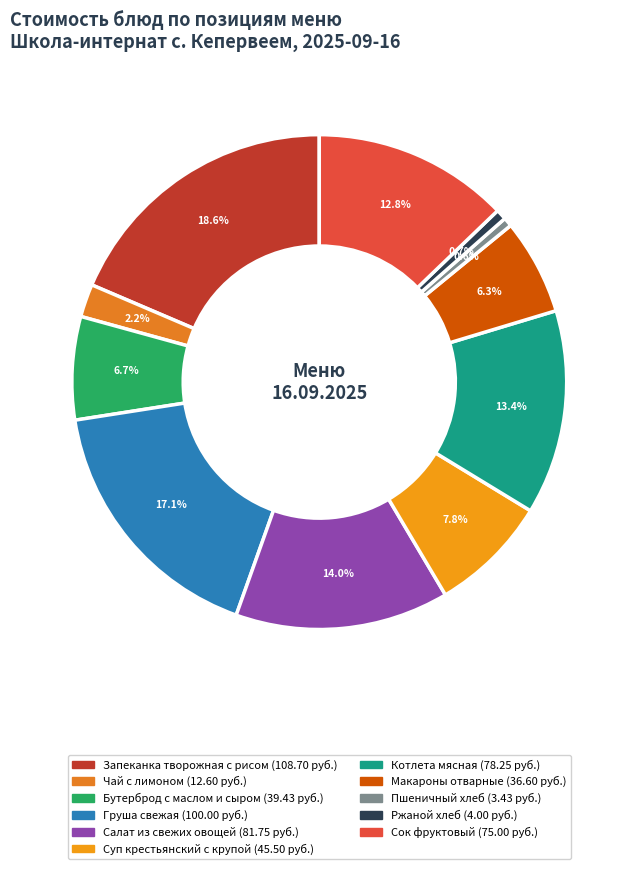

Is there any slice that represents more than half of the pie?

No